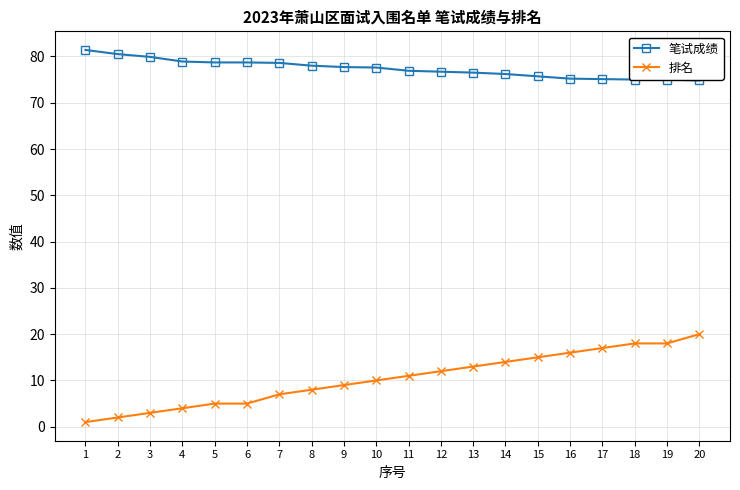

What is the greatest value displayed?

81.4